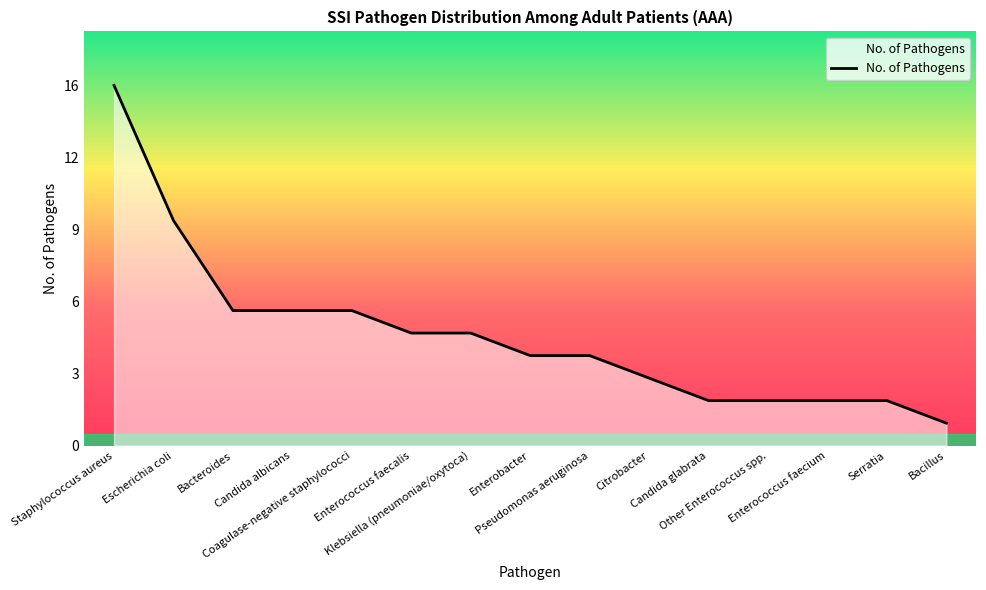

What is the difference between the second highest and second lowest values?

8